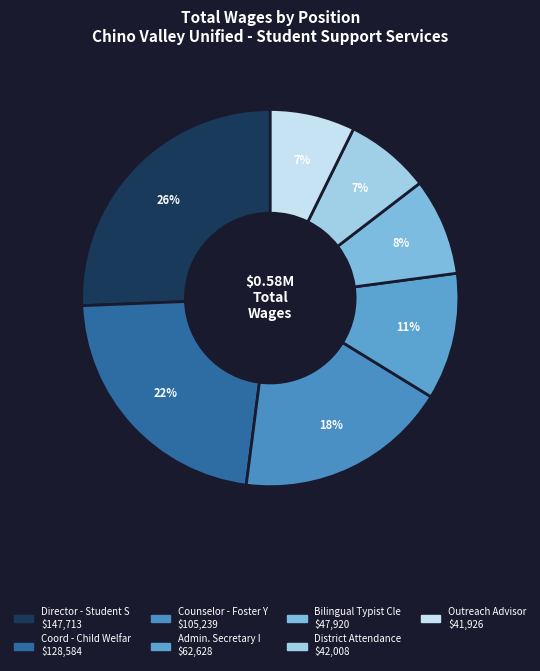

What is the change in value from Director - Student S to Bilingual Typist Cle?

-99793